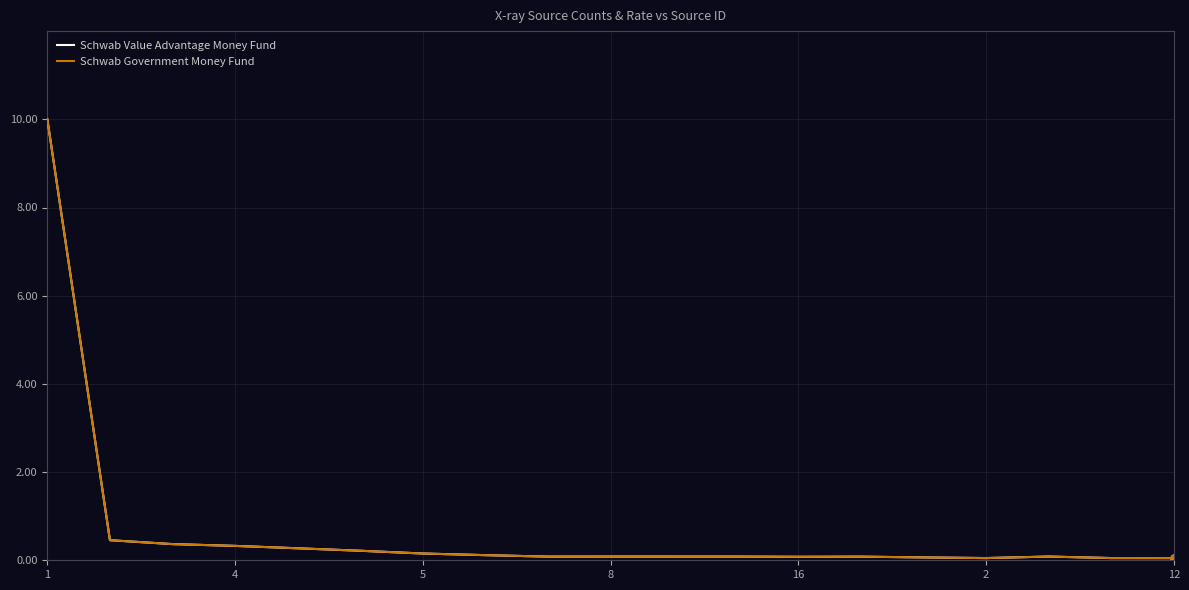

Which series has the widest spread of values?

Schwab Government Money Fund